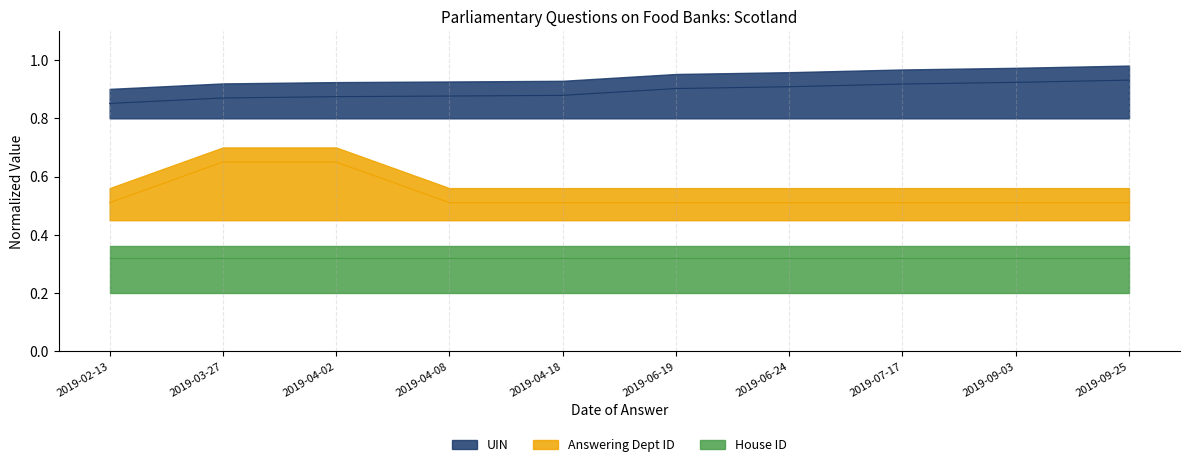

At which label does UIN reach its minimum?

2019-02-13